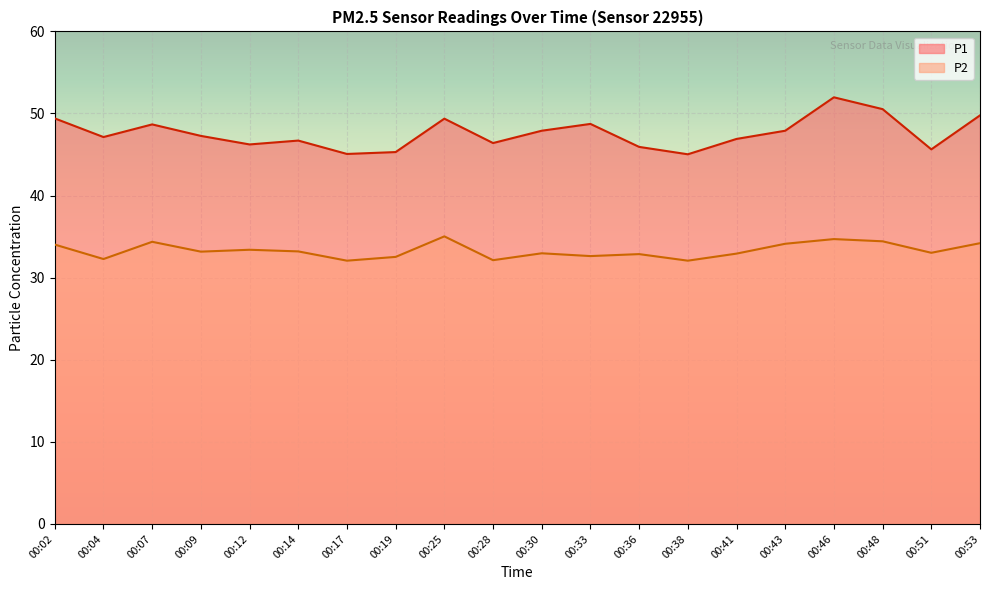

Rank the categories by P2 value from lowest to highest.

00:17, 00:38, 00:28, 00:04, 00:19, 00:33, 00:36, 00:41, 00:30, 00:51, 00:09, 00:14, 00:12, 00:02, 00:43, 00:53, 00:07, 00:48, 00:46, 00:25